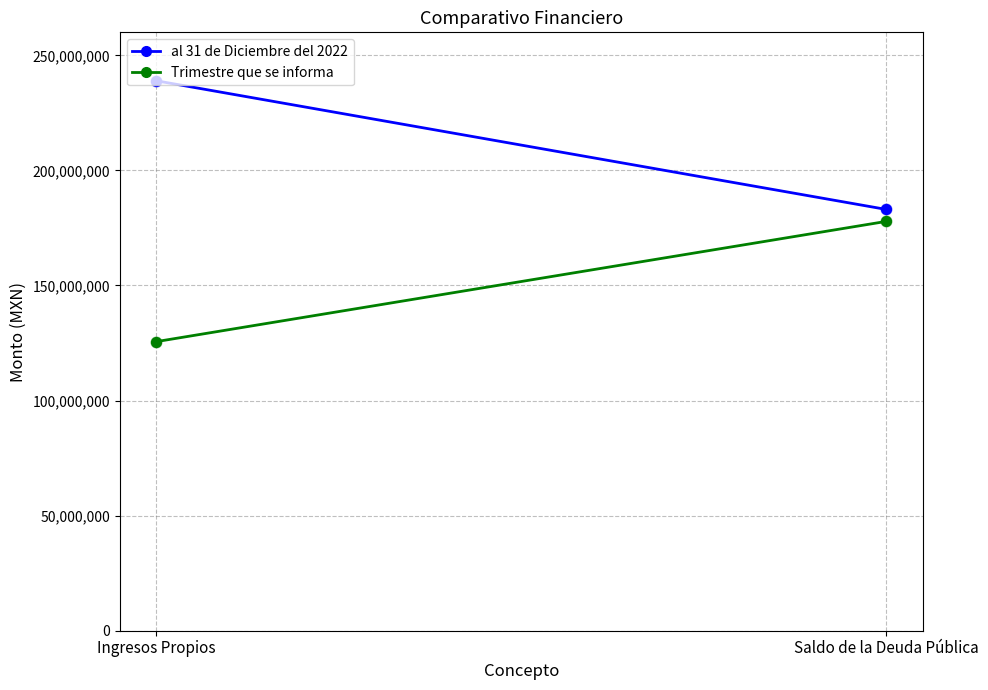

Which series contains the lowest Y value?

Trimestre que se informa